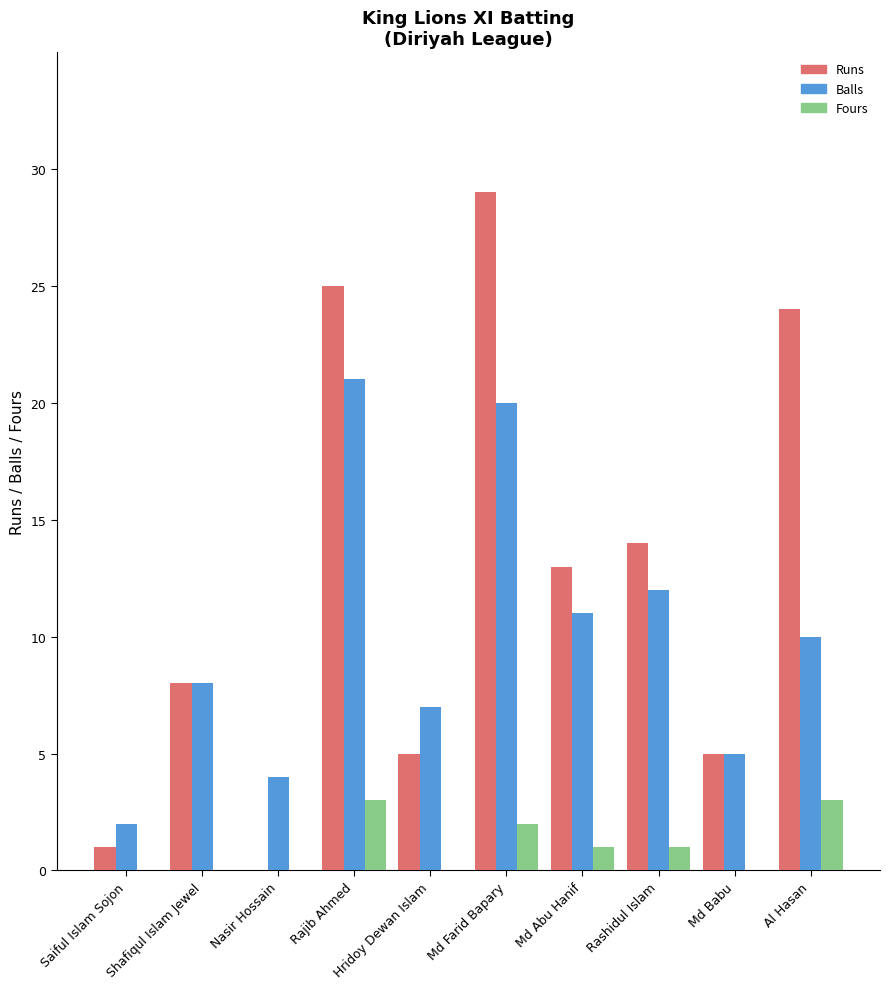

Which label corresponds to the largest value in the chart?

Md Farid Bapary